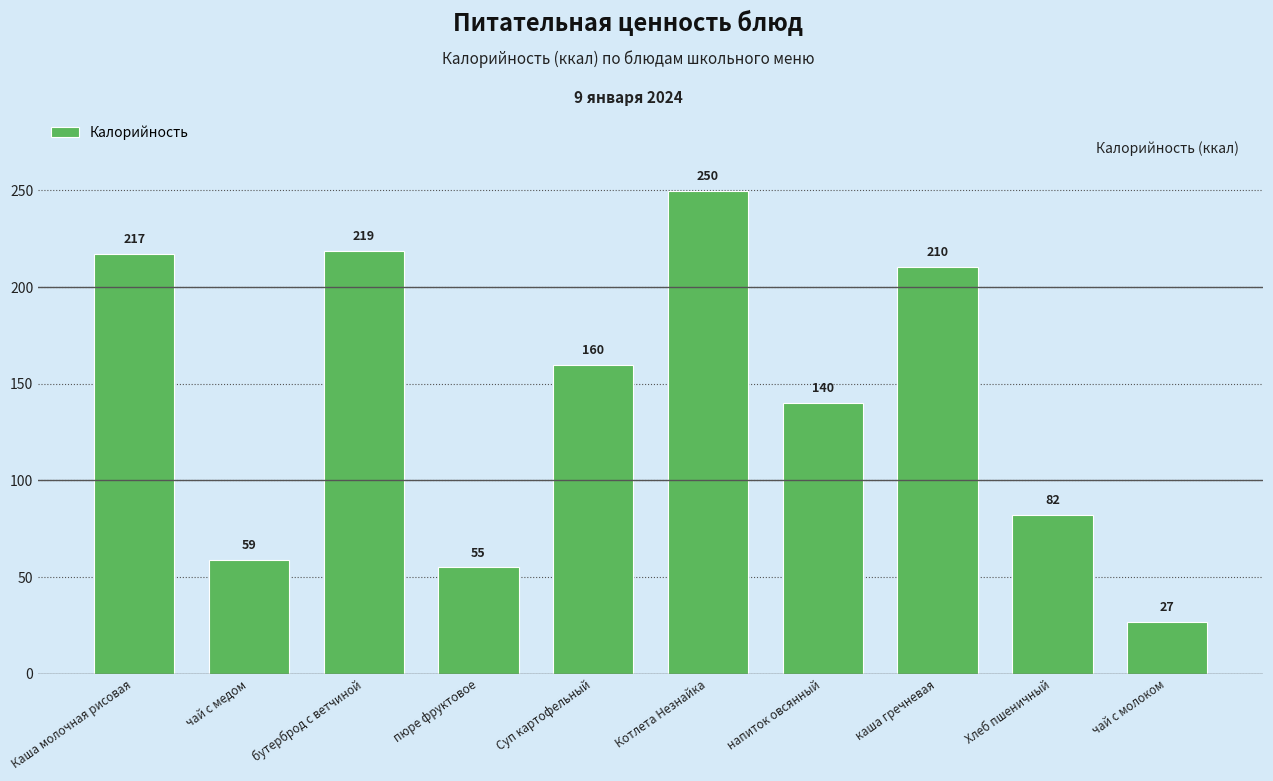

What is the smallest value displayed?

26.7